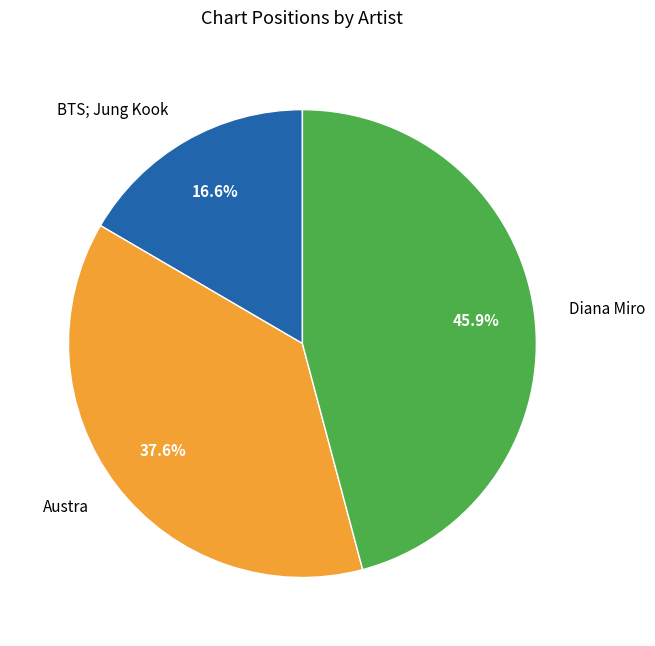

Count the number of slices in the pie.

3